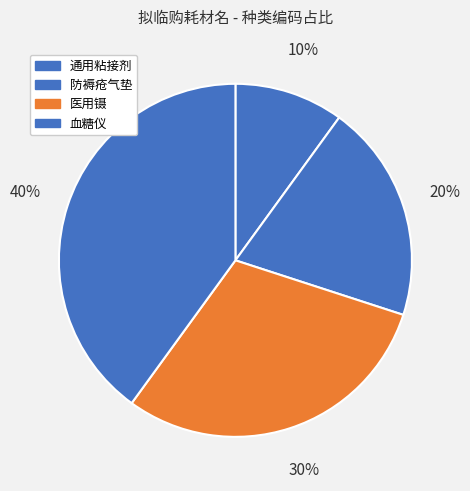

What percentage do 通用粘接剂 and 血糖仪 together represent?

50.0%